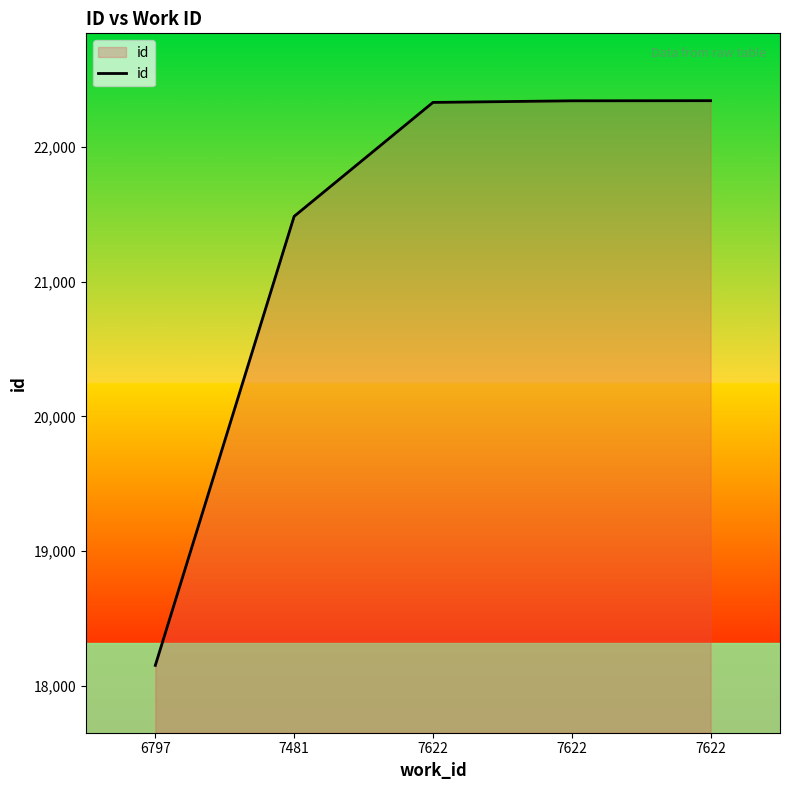

At which label is the value closest to 20248?

7481